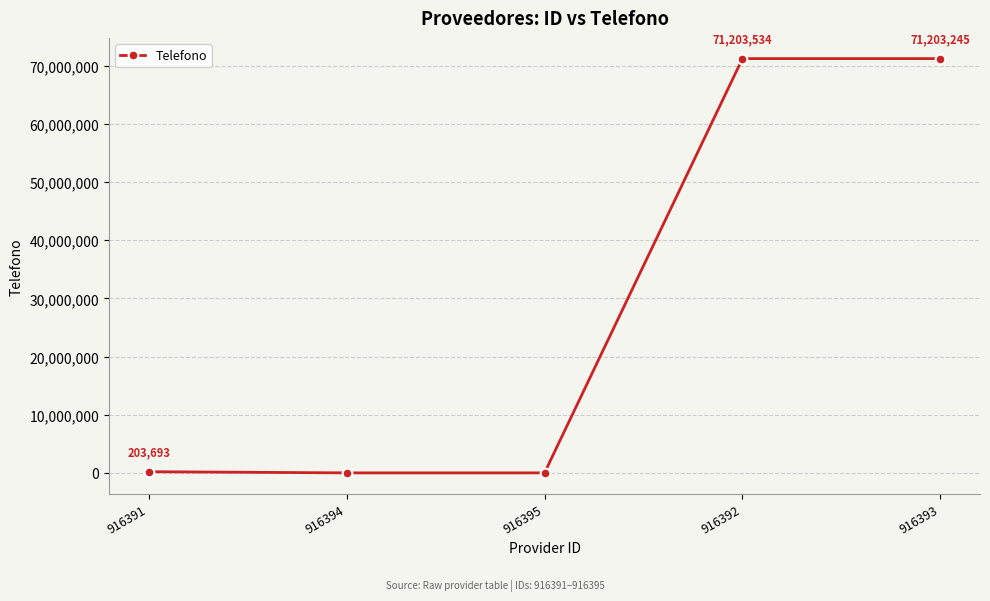

What is the sum of all values?

142610472